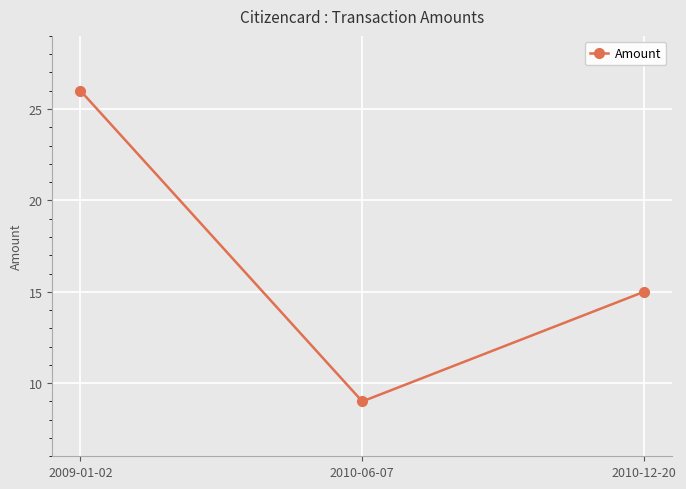

At which label is the value closest to 17?

2010-12-20